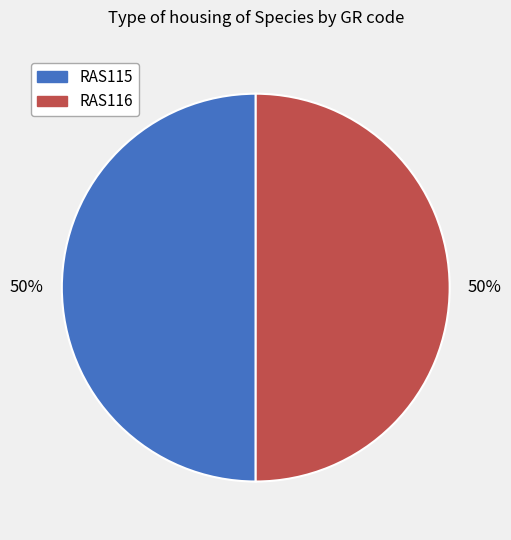

True or false: RAS116 accounts for 50% of the total.

True